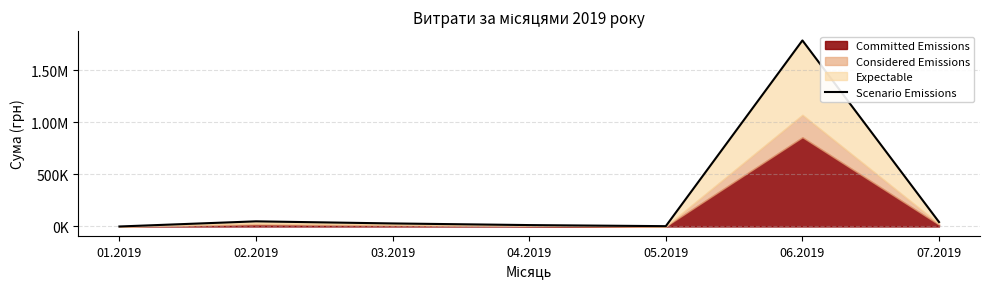

Where is the first local minimum?

05.2019